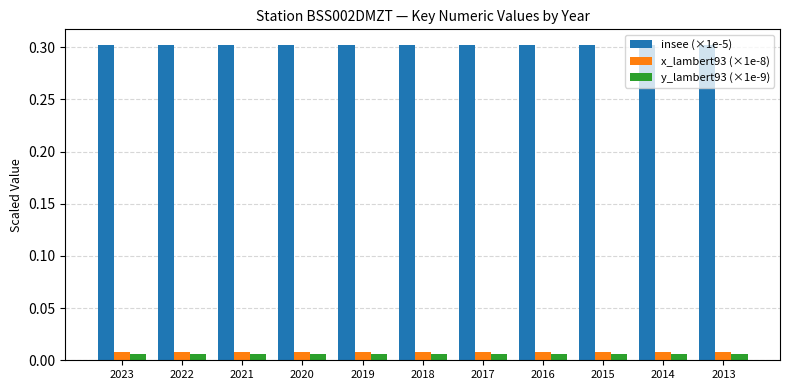

At how many categories does at least one series exceed 0?

11